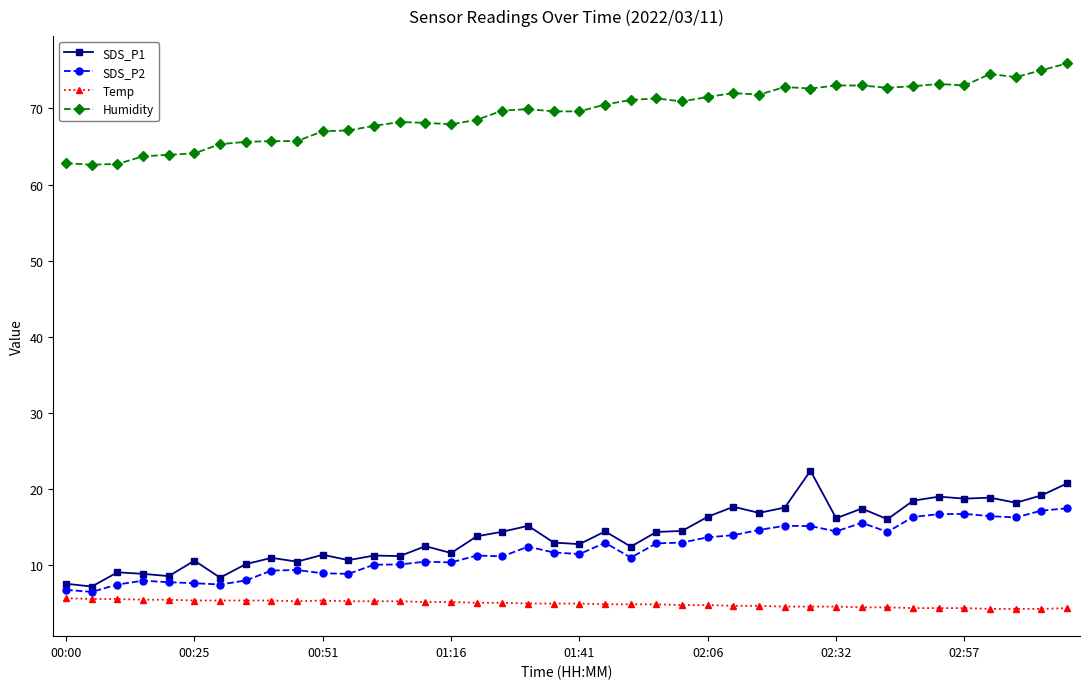

How many lines are shown in the chart?

4